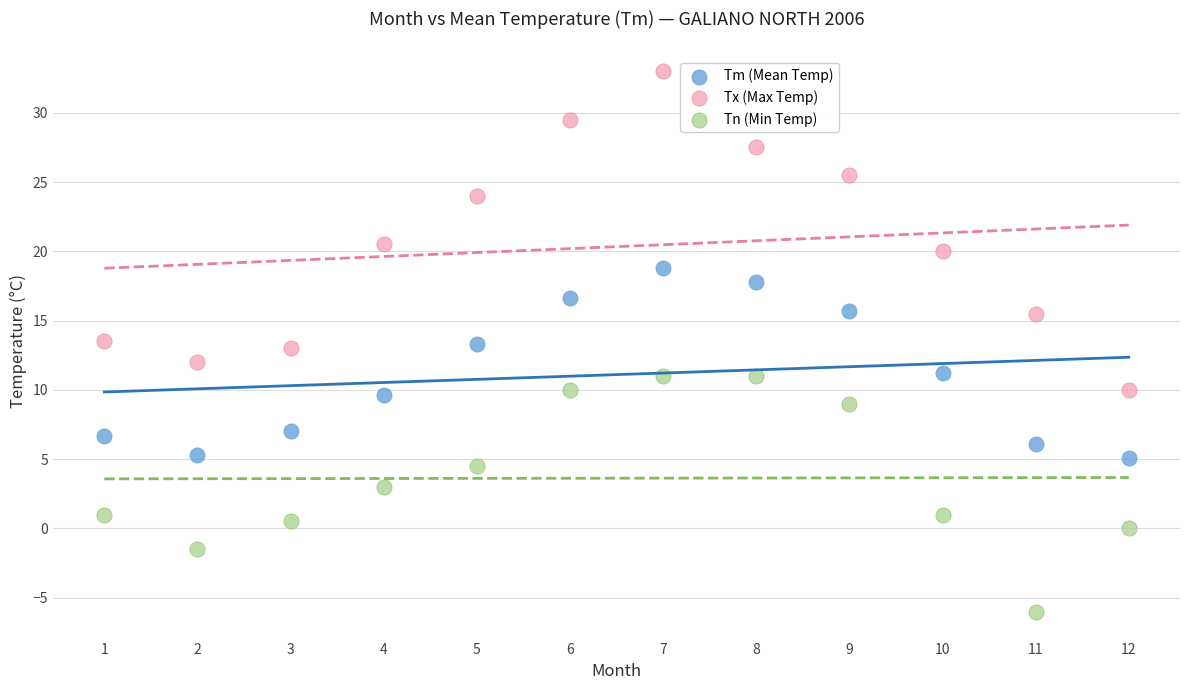

What are all the series names shown in the legend?

Tm (Mean Temp), Tx (Max Temp), Tn (Min Temp)